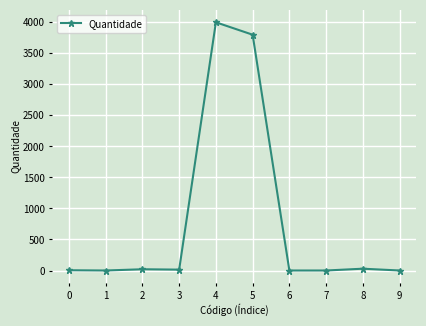

What is the difference between the second highest and second lowest values?

3800